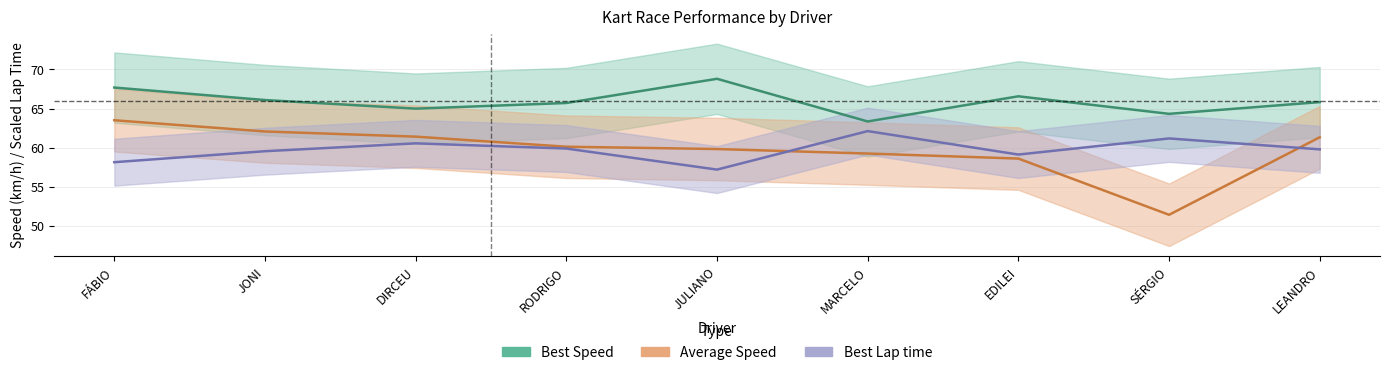

Which category has the highest value across all series?

JULIANO